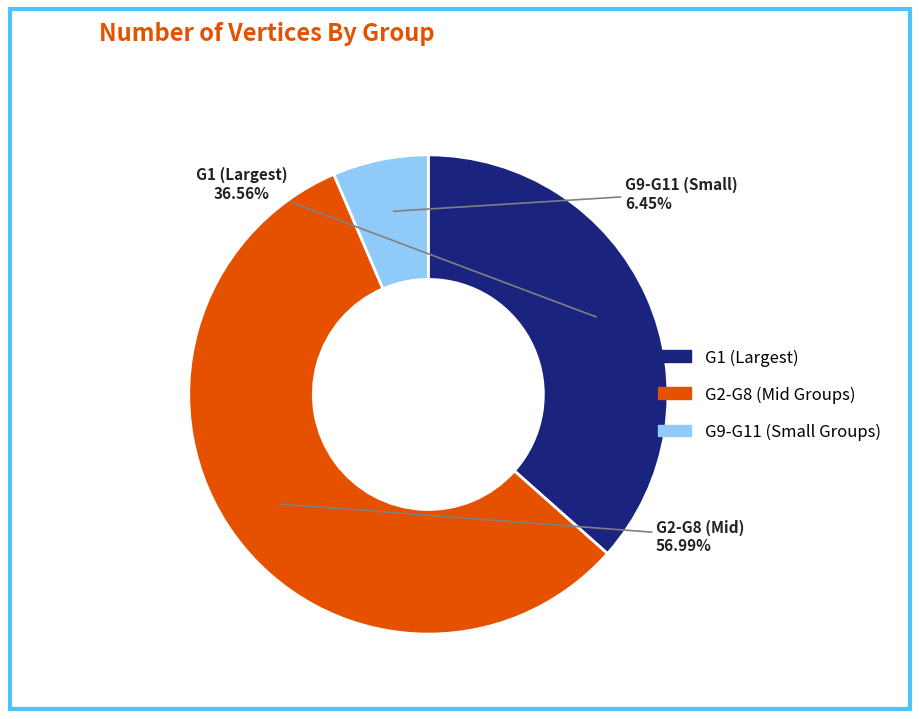

Rank the categories by value from highest to lowest.

G2-G8 (Mid Groups), G1 (Largest), G9-G11 (Small Groups)